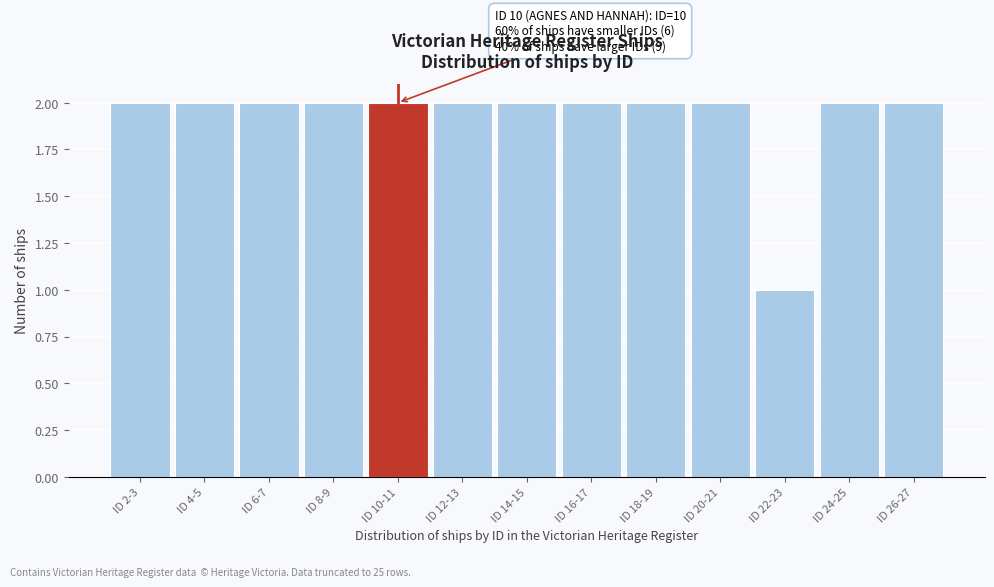

Reading right to left, list all the values displayed in this chart.

ID 26-27=2	ID 24-25=2	ID 22-23=1	ID 20-21=2	ID 18-19=2	ID 16-17=2	ID 14-15=2	ID 12-13=2	ID 10-11=2	ID 8-9=2	ID 6-7=2	ID 4-5=2	ID 2-3=2